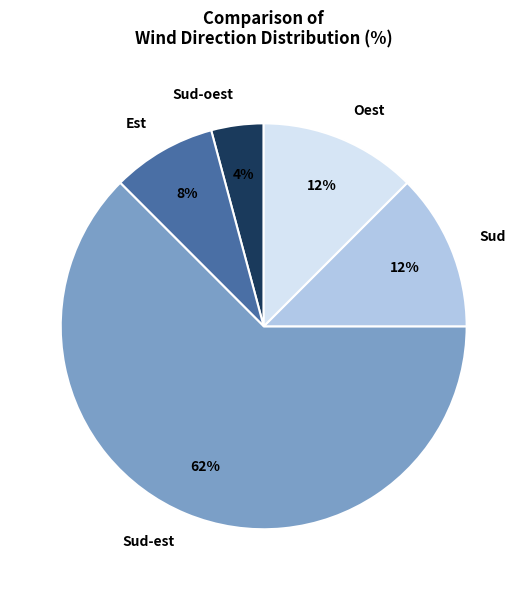

Which category has the biggest portion of the pie?

Sud-est